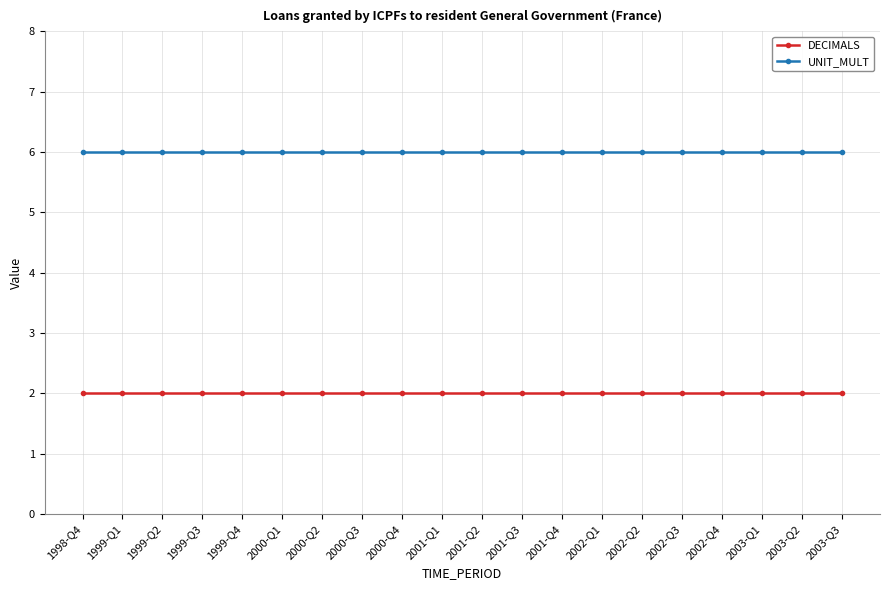

How many distinct data groups are displayed?

2